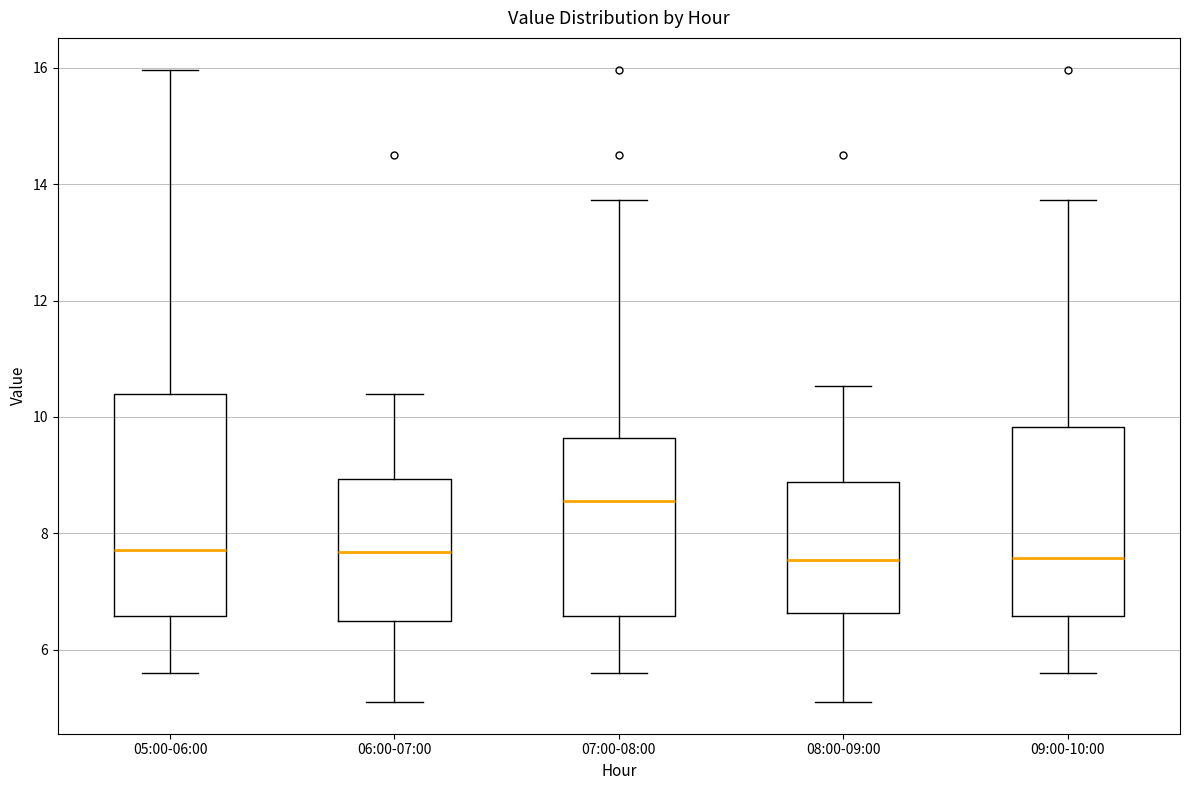

Which box has the highest median line?

07:00-08:00